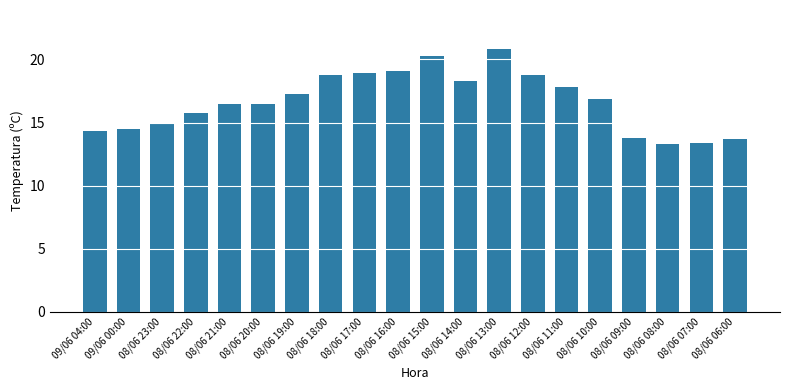

Between 08/06 16:00 and 08/06 23:00, which is larger?

08/06 16:00